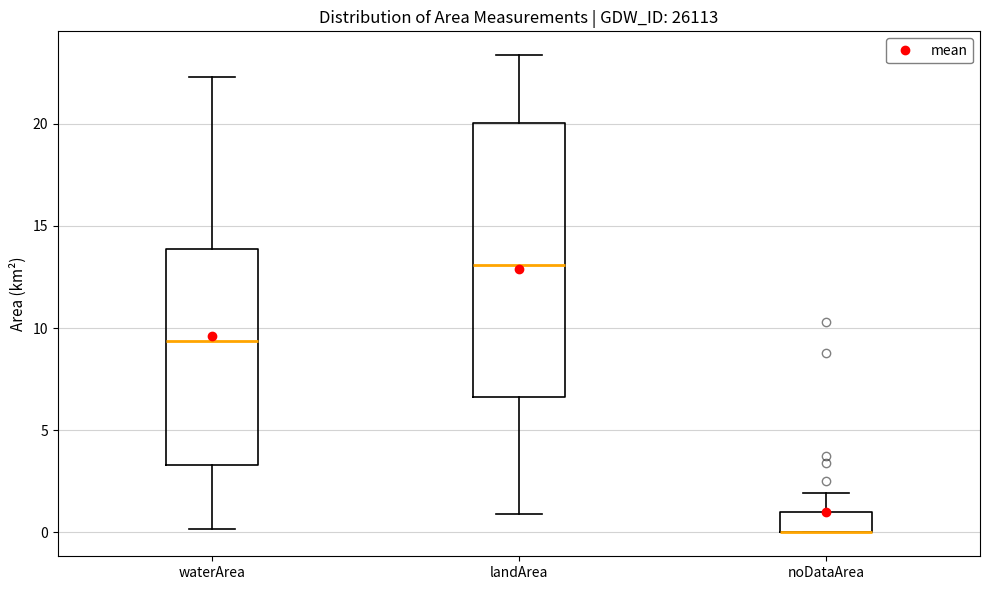

Comparing the boxes themselves (not the whiskers), which one is the tallest?

landArea